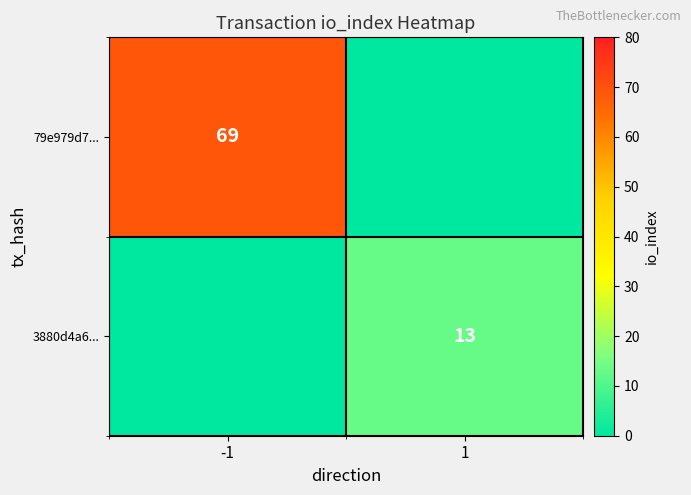

Is it true that 79e979d7... equals 47 at -1?

False